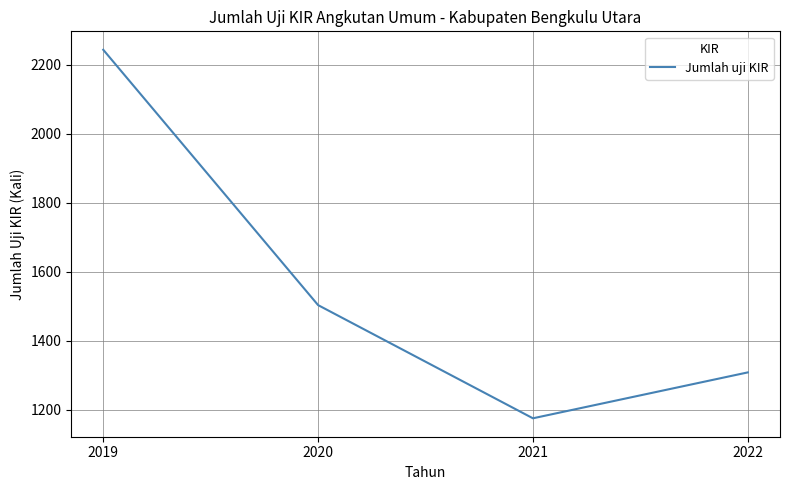

Which label corresponds to the largest value in the chart?

2019